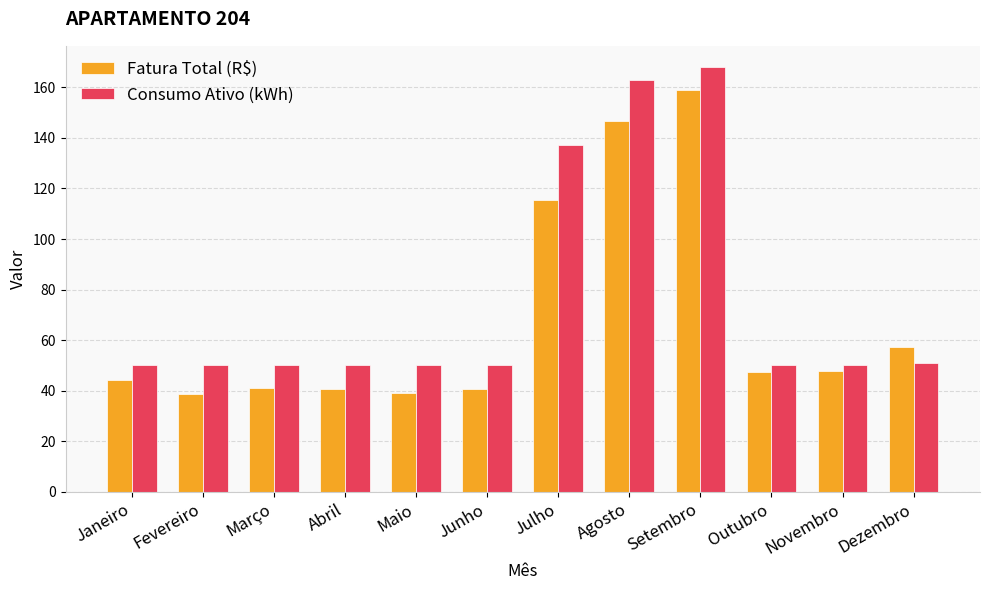

What is the total value across all series at Janeiro?

94.4